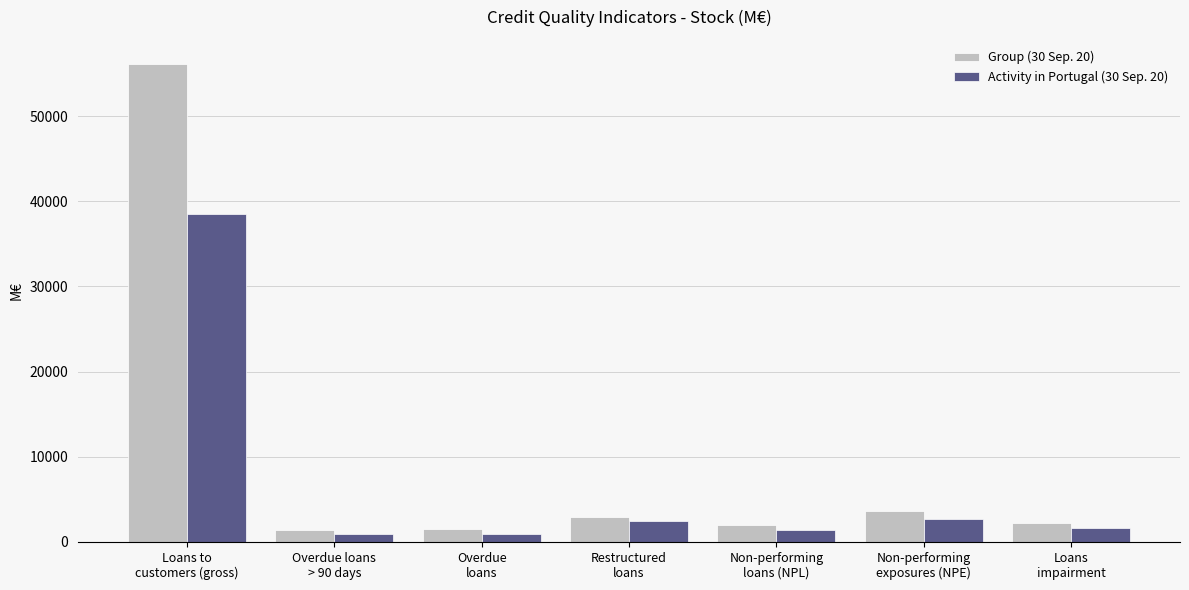

What position from the right is Loans
impairment?

1